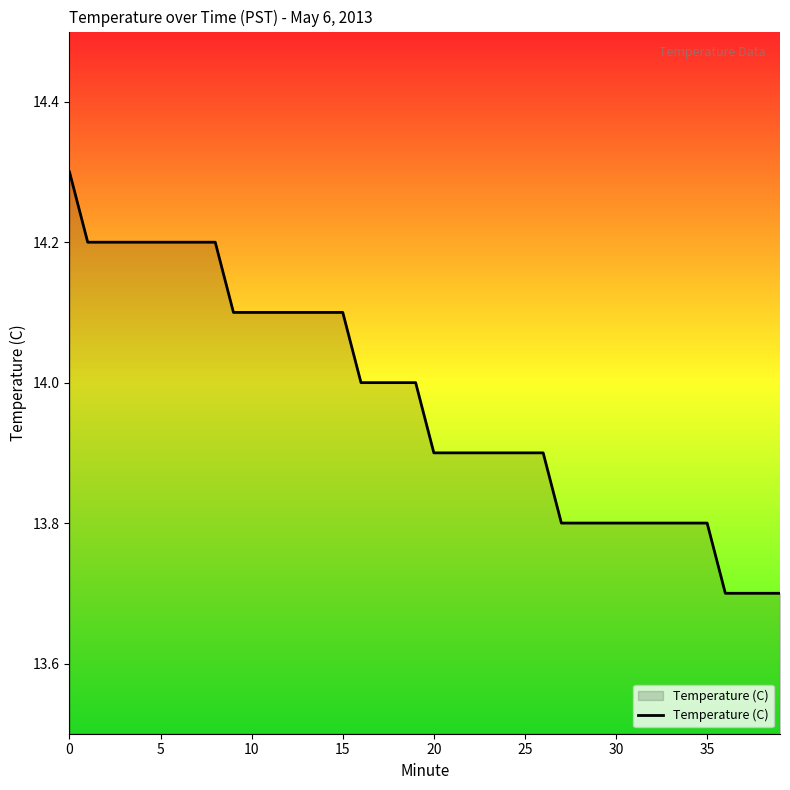

What is the minimum value shown in the chart?

13.7